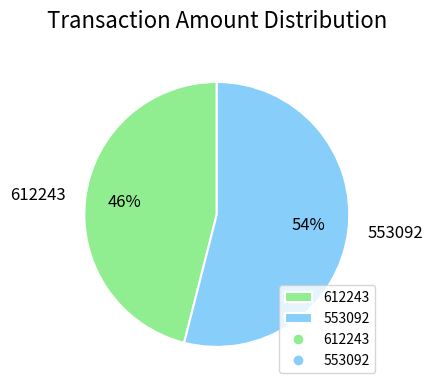

What percentage is the 553092 slice, to the nearest percent?

54%